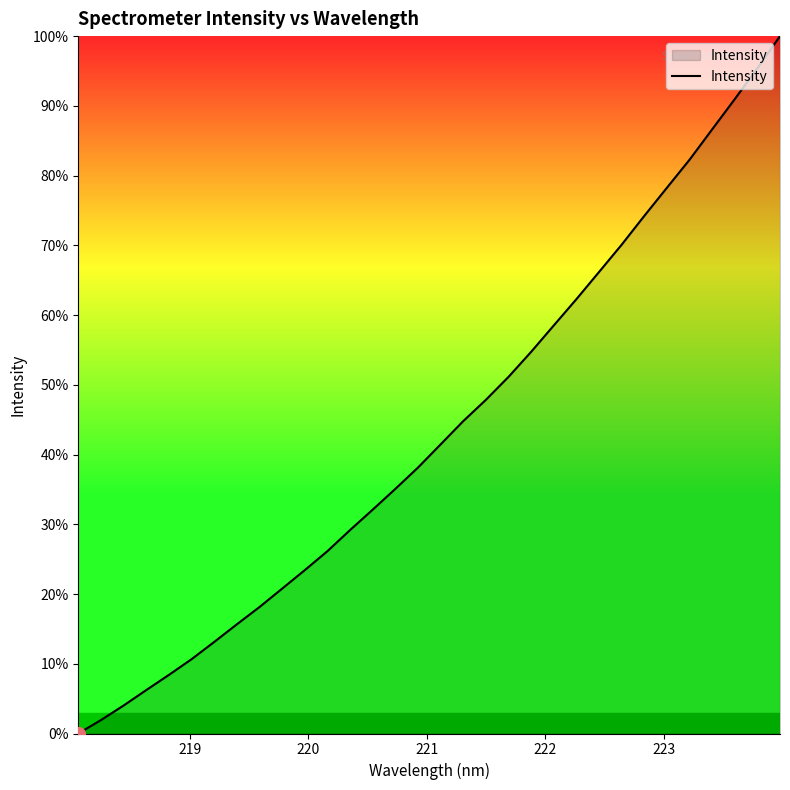

Does the chart have visible grid lines?

No